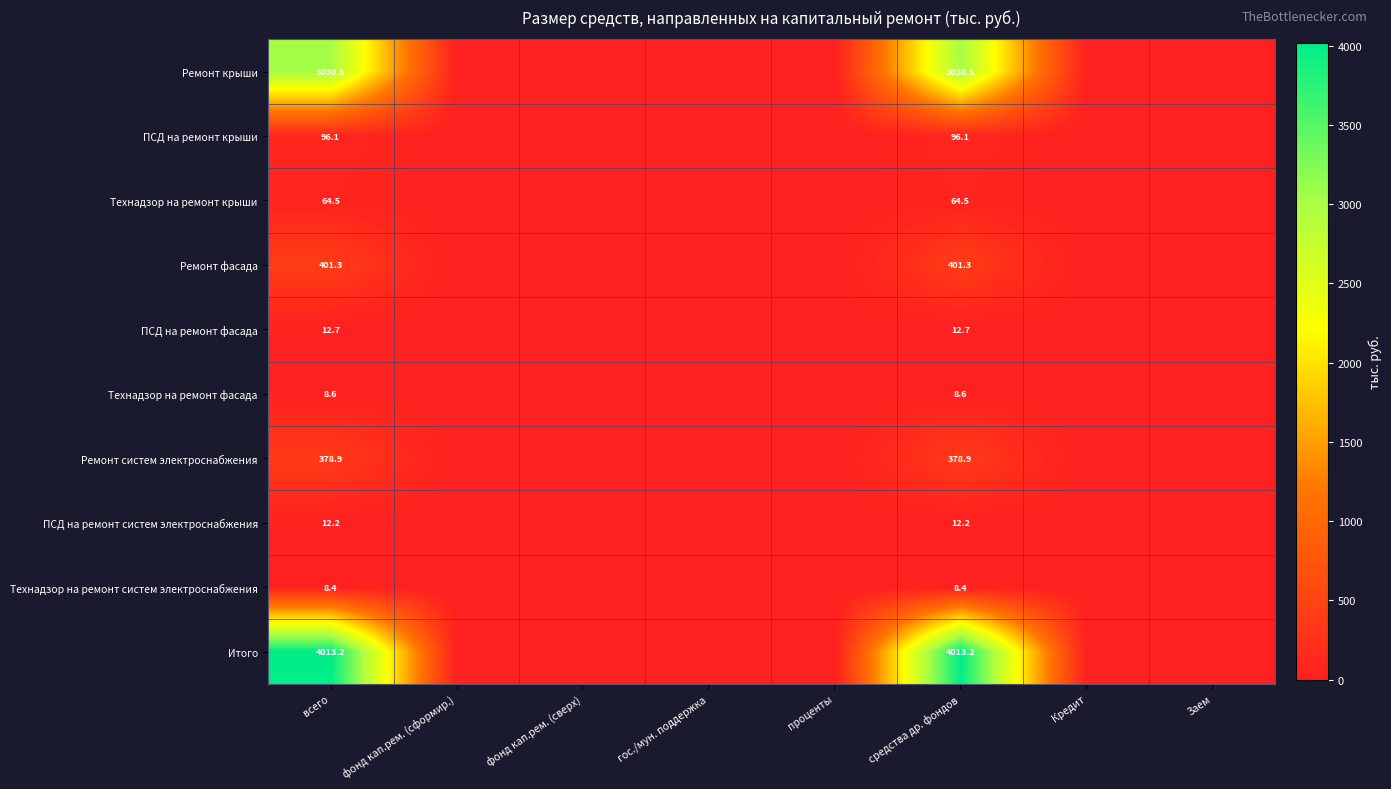

What is the spread (max minus min) of values at всего?

4004.8